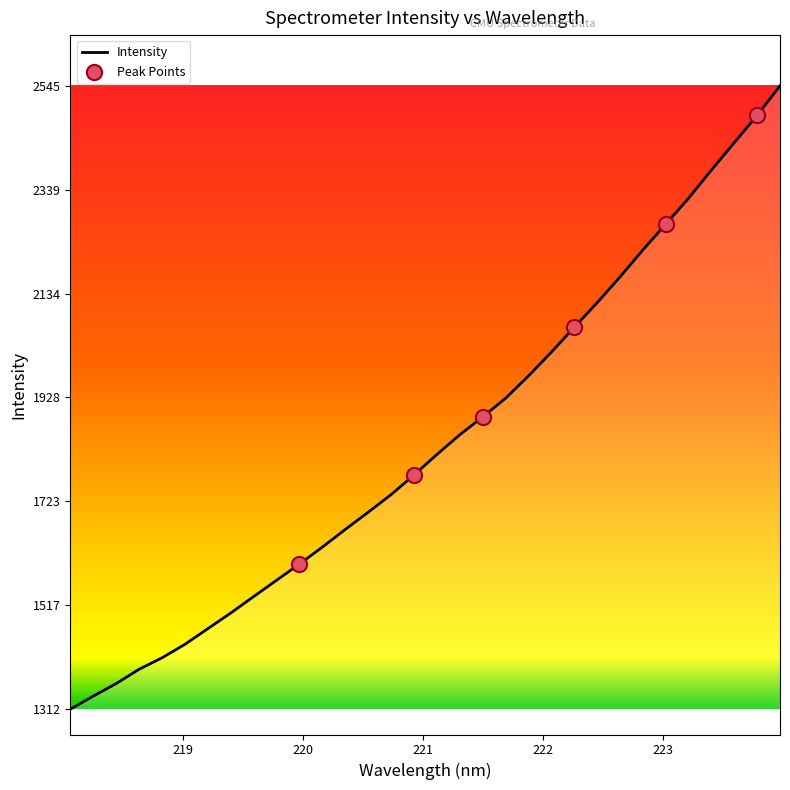

What is the difference between the maximum and minimum values?

1232.6